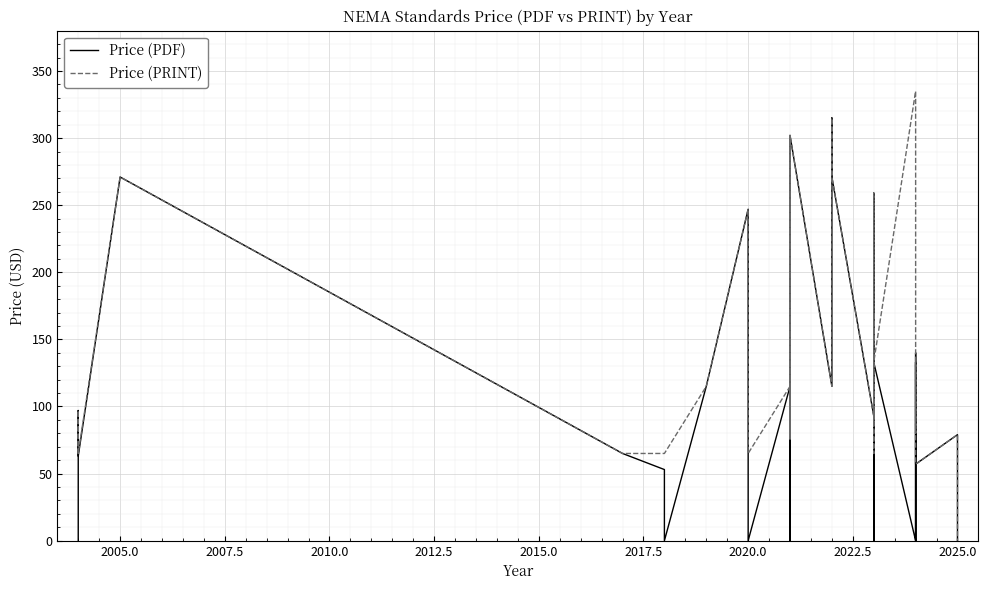

List the series in order of their peak value, highest first.

Price (PRINT), Price (PDF)